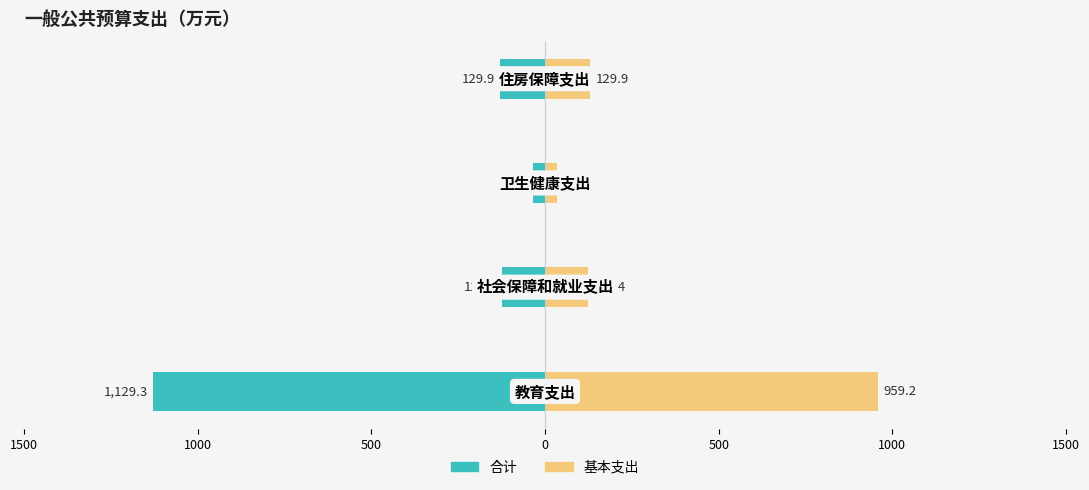

Between 500 and 0, which is larger?

500